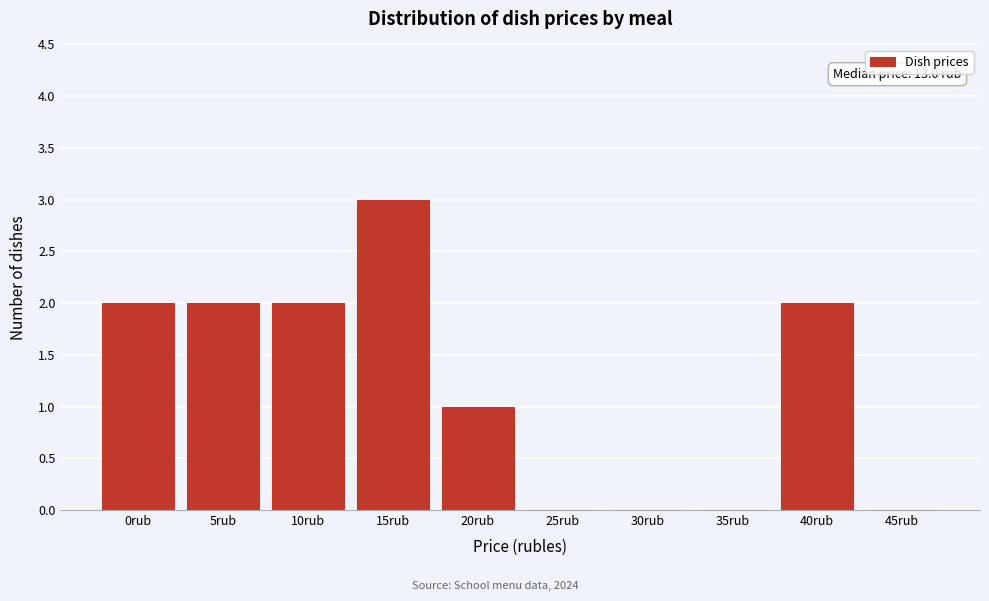

Reading right to left, list all the values displayed in this chart.

45rub=0	40rub=2	35rub=0	30rub=0	25rub=0	20rub=1	15rub=3	10rub=2	5rub=2	0rub=2